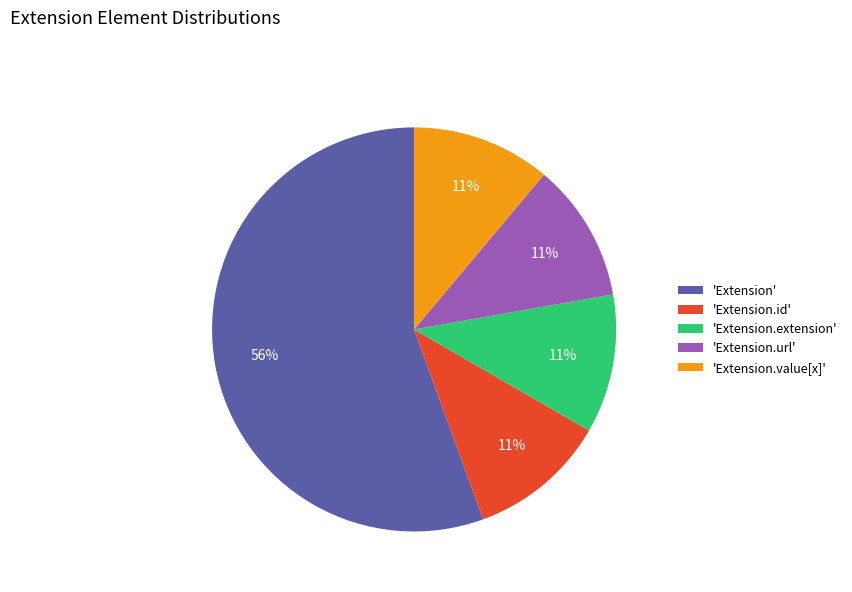

To the nearest percent, what is the average slice percentage?

20%